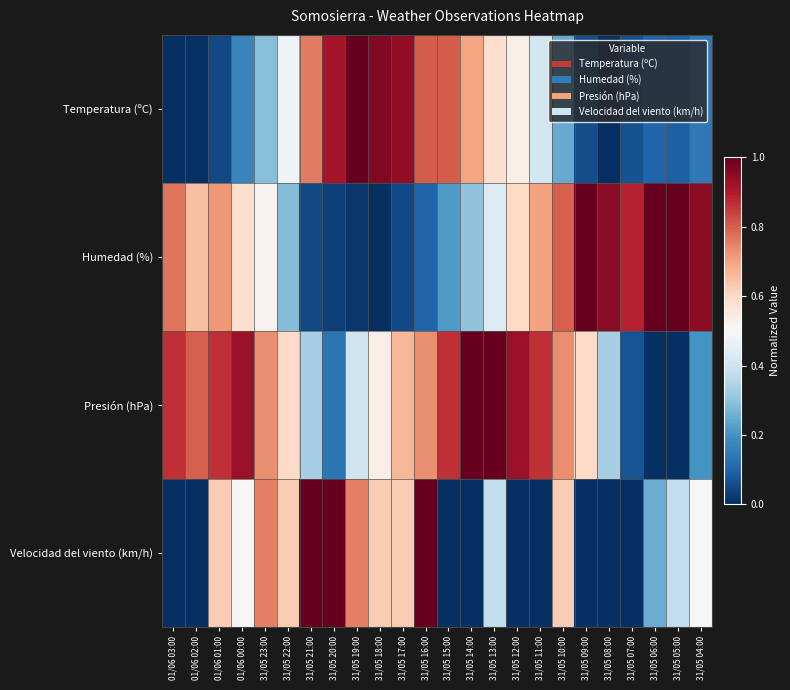

Which series has the largest total across all categories?

Presión (hPa)